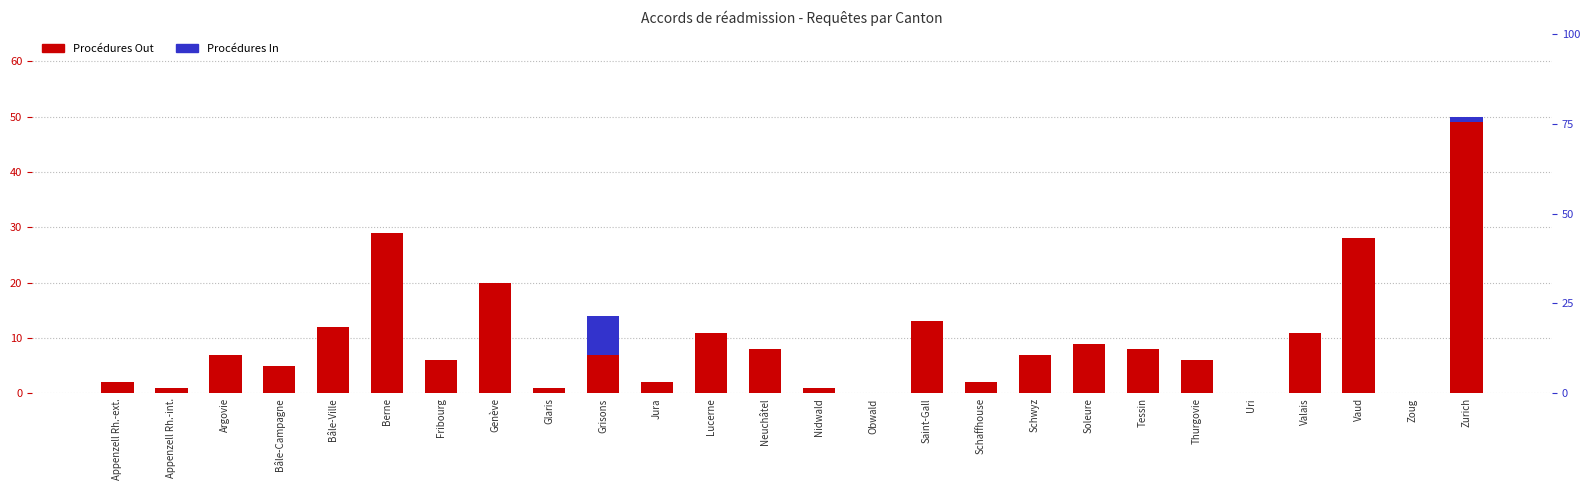

At Tessin, list the series in order from largest to smallest.

Procédures Out, Procédures In